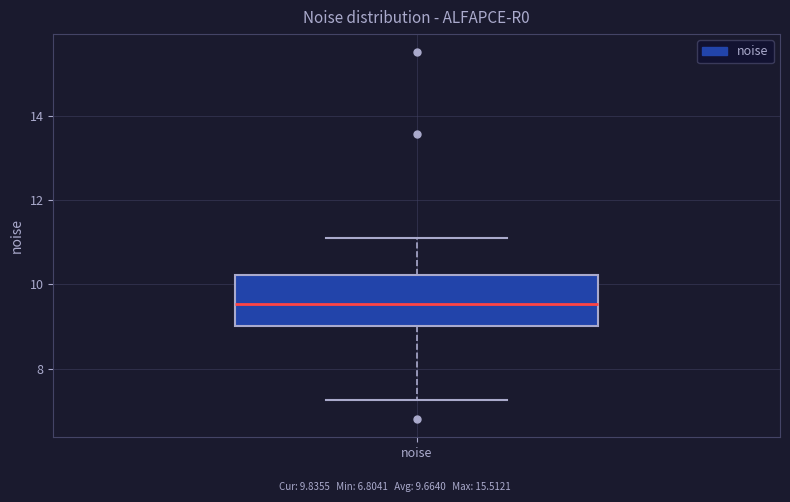

Read this box plot against the y-axis: the position of the median line, the range covered by the box, and the ends of both whiskers. The values are not printed on the chart, so give them approximately, as read against the axis.

median 9.6, box 9.0 to 10.2, whiskers 7.2 to 11.0